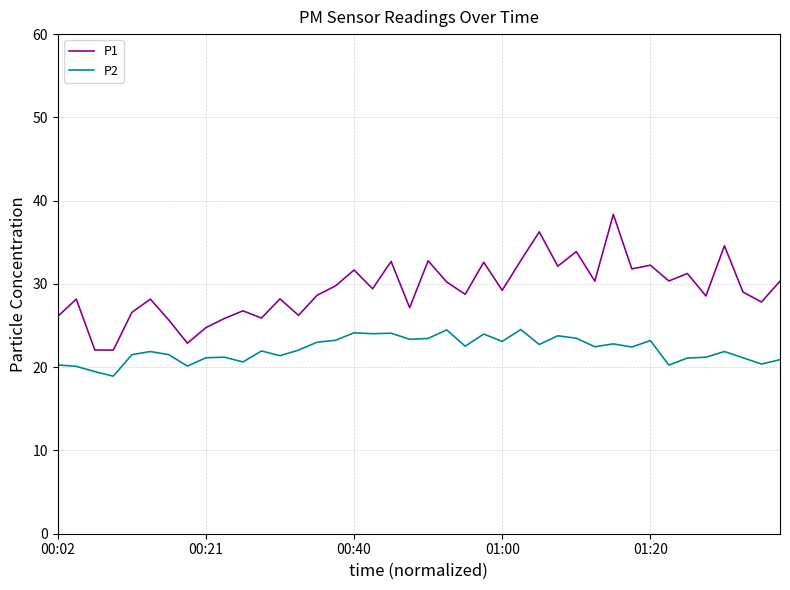

List the series in order of their overall mean, highest first.

P1, P2